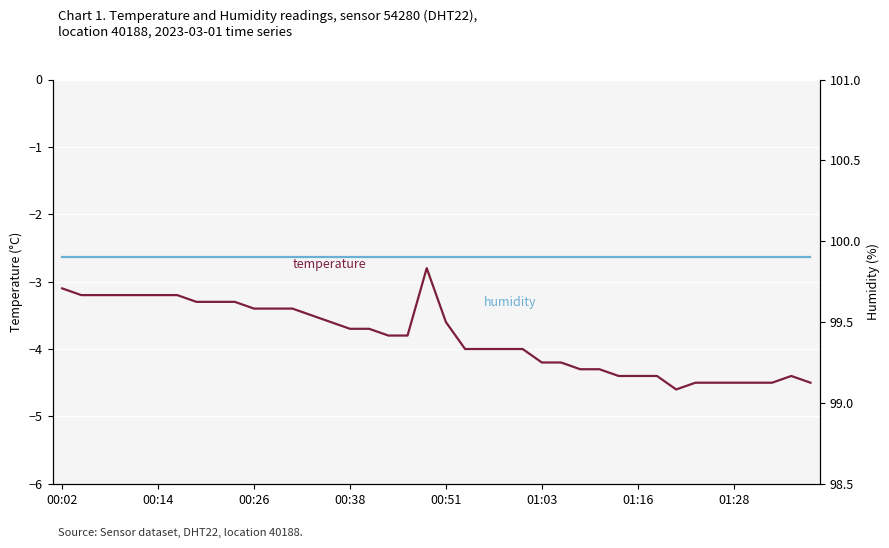

What are all the series names shown in the legend?

temperature, humidity